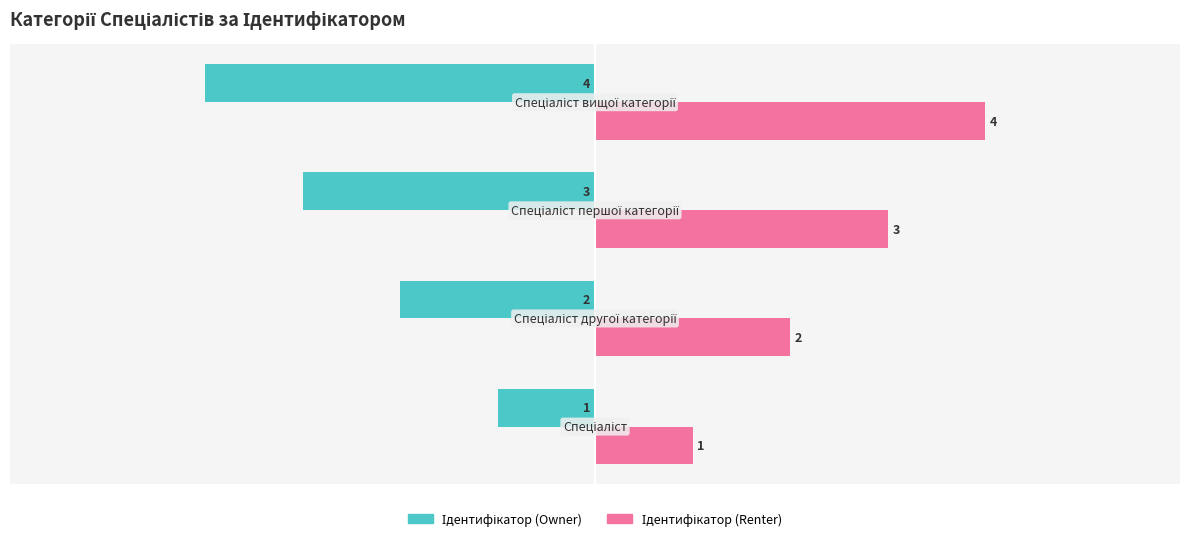

What is the smallest value displayed?

-4